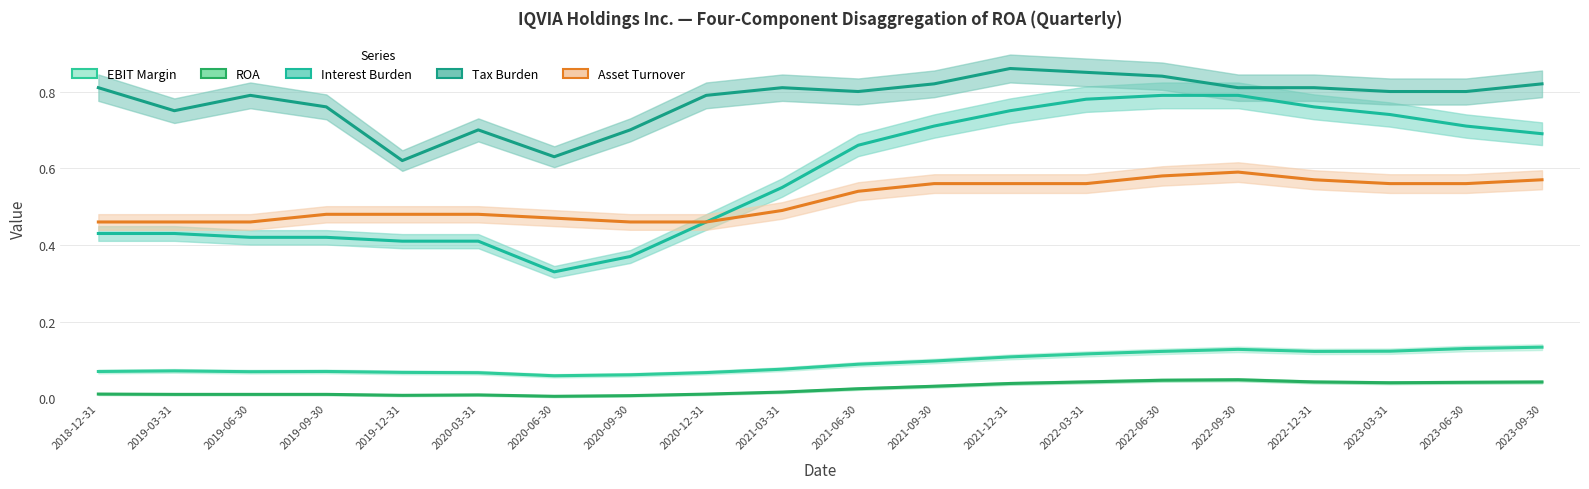

Is it true that ROA equals 0.0 at 2021-06-30?

True